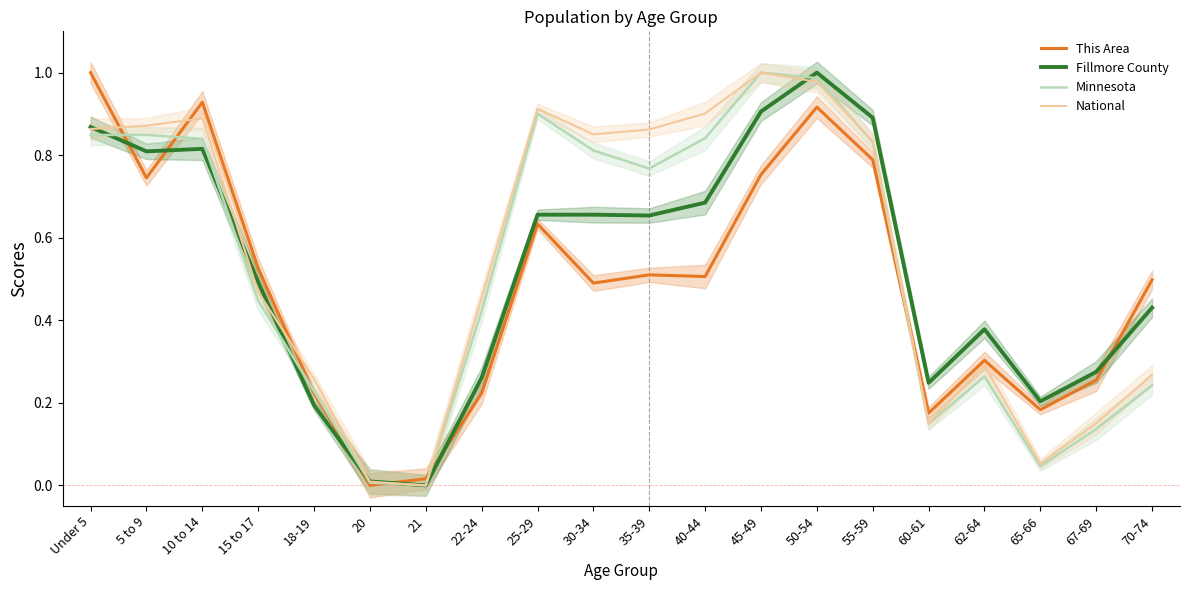

Which has a higher value, 70-74 or 21?

70-74